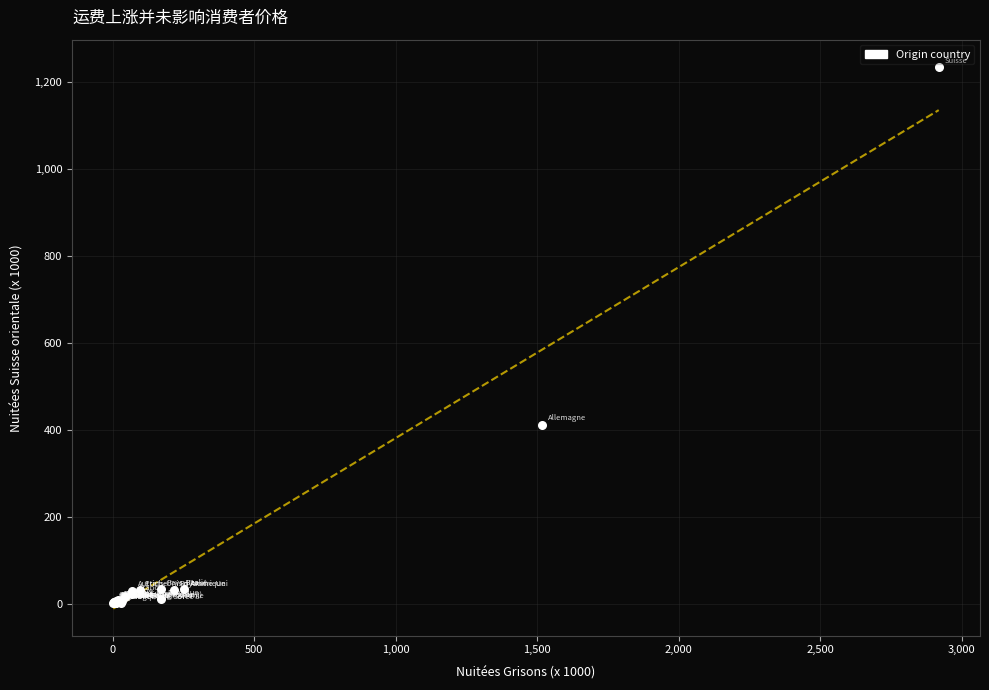

What Y value in the scatter plot is closest to 618?

412.2